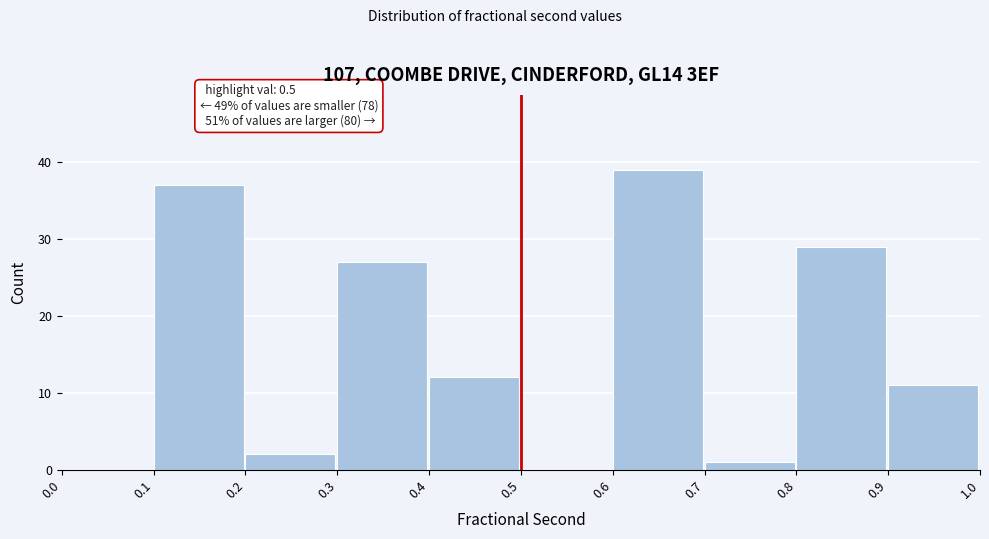

Which range on the x-axis has the tallest bar?

0.6 to 0.7